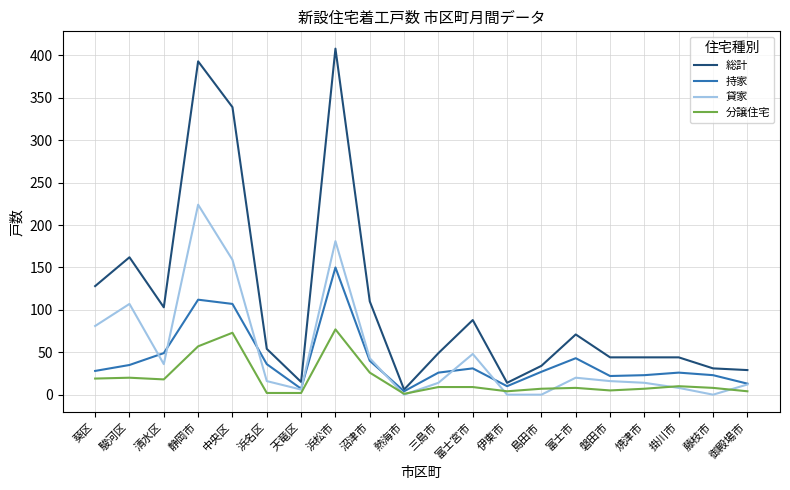

Which category has the highest value across all series?

浜松市